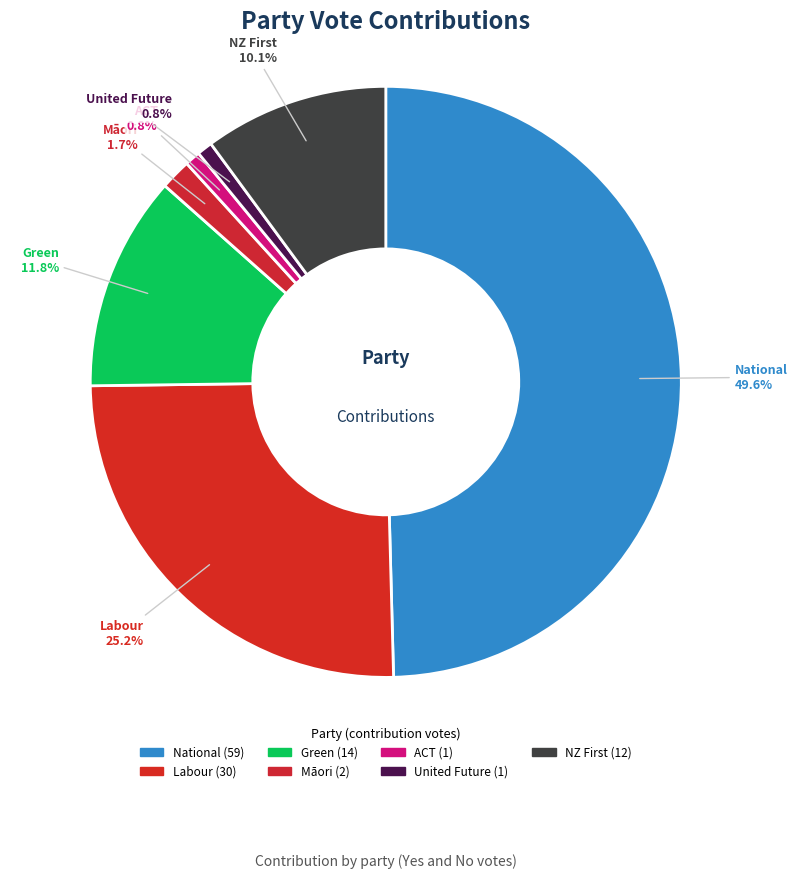

What is the total percentage of Green and Labour?

37.0%